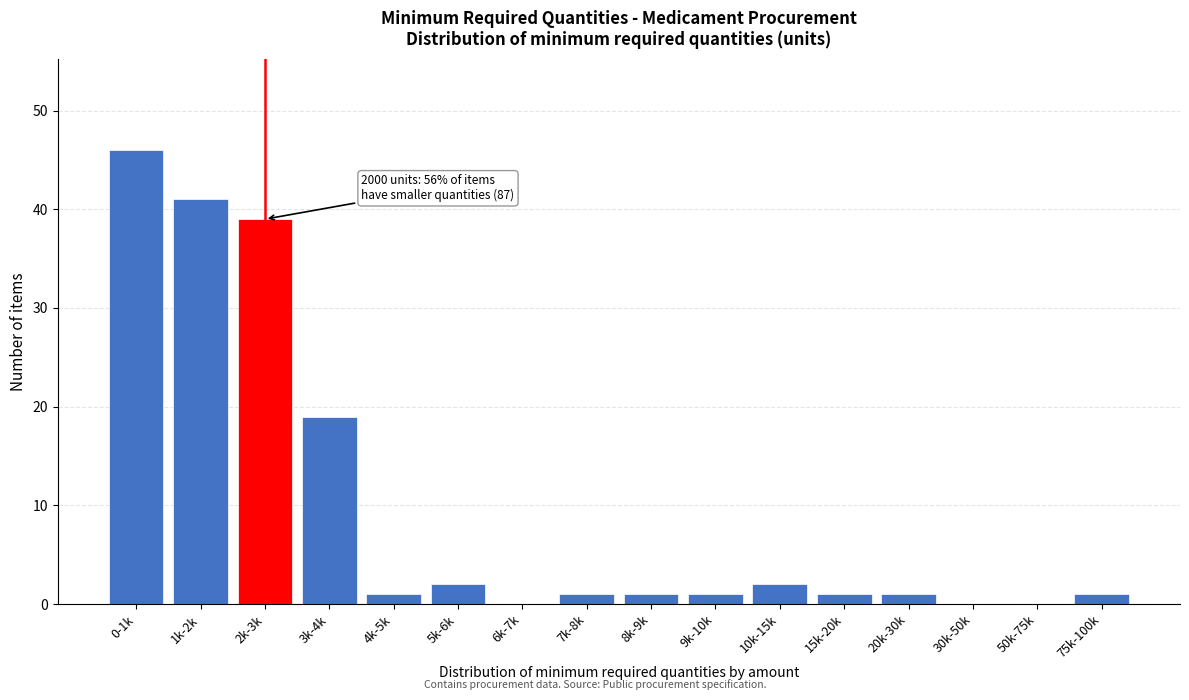

Reading left to right, what are all the values shown in this chart?

0-1k=46	1k-2k=41	2k-3k=39	3k-4k=19	4k-5k=1	5k-6k=2	6k-7k=0	7k-8k=1	8k-9k=1	9k-10k=1	10k-15k=2	15k-20k=1	20k-30k=1	30k-50k=0	50k-75k=0	75k-100k=1